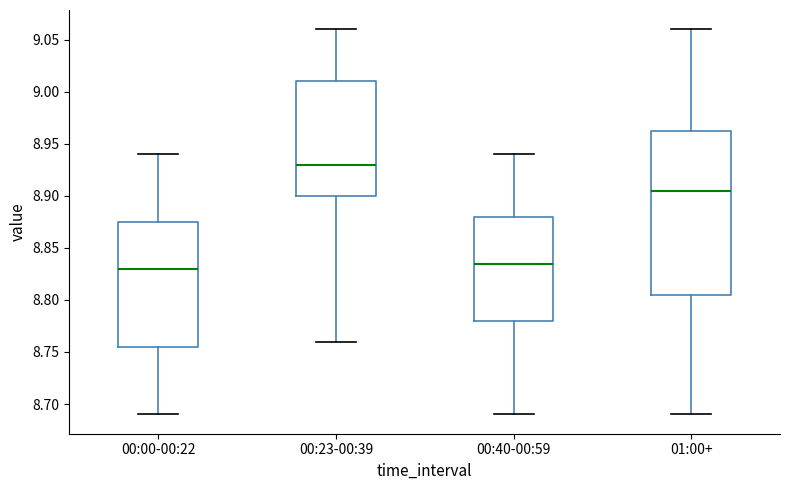

Comparing the boxes themselves (not the whiskers), which one is the tallest?

01:00+